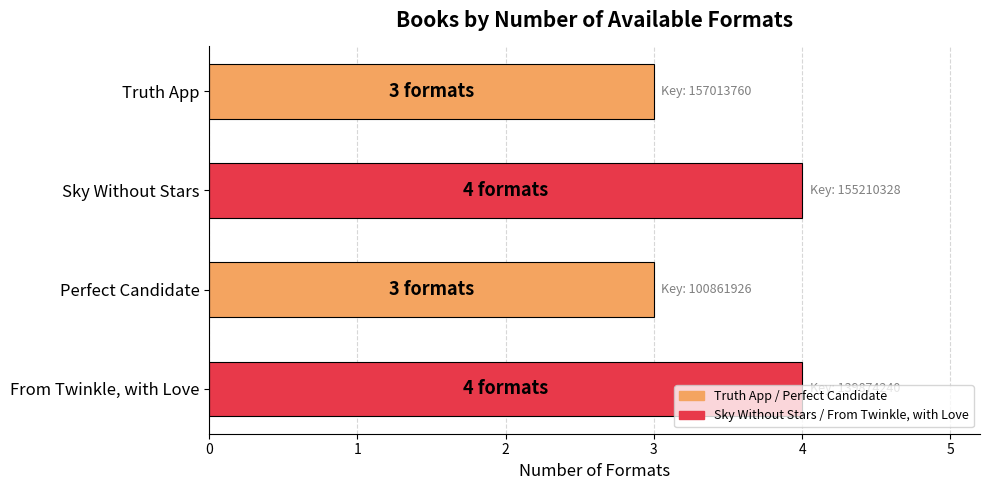

What is the ratio of the value at Sky Without Stars to the value at Perfect Candidate?

1.3